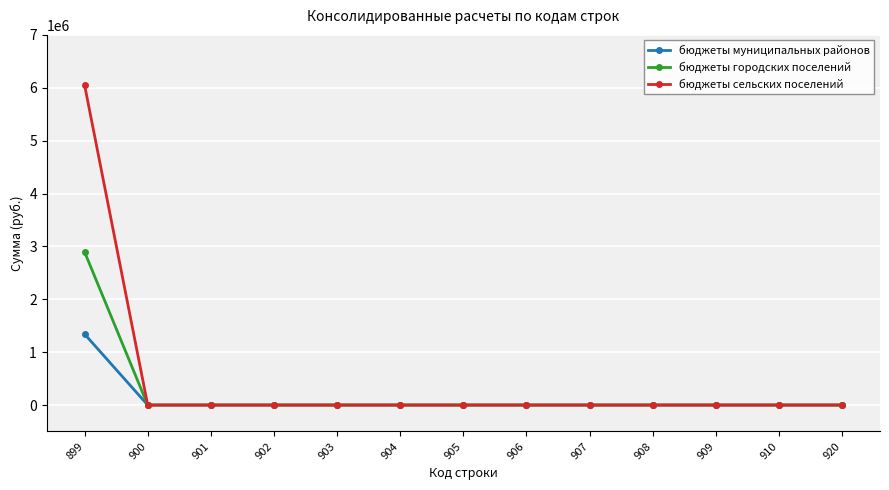

Which series has the largest range (max minus min)?

бюджеты сельских поселений